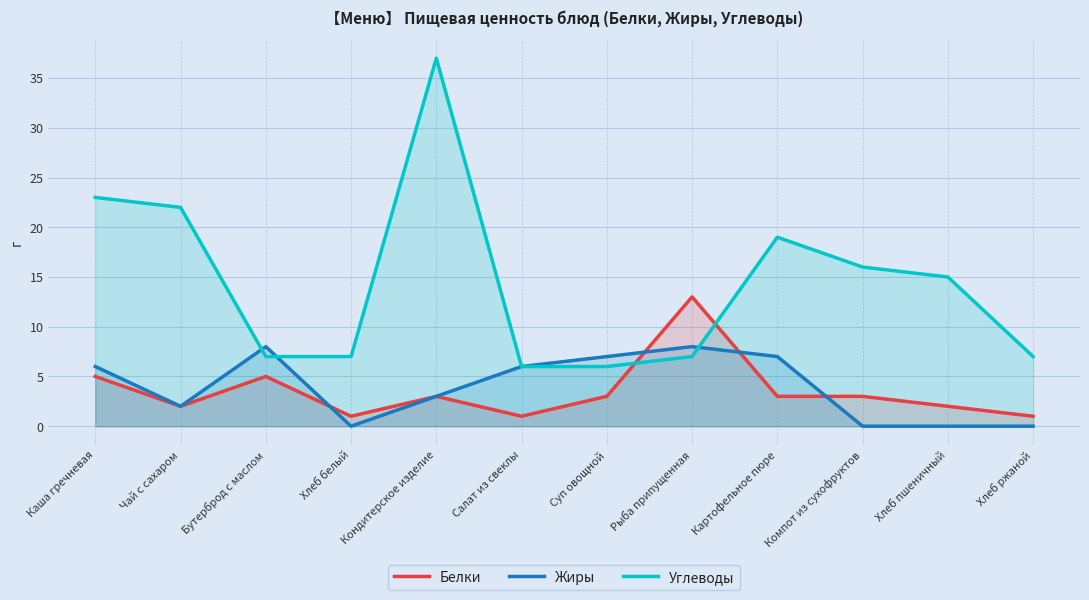

The Белки series shows 3 at Суп овощной. True or false?

True